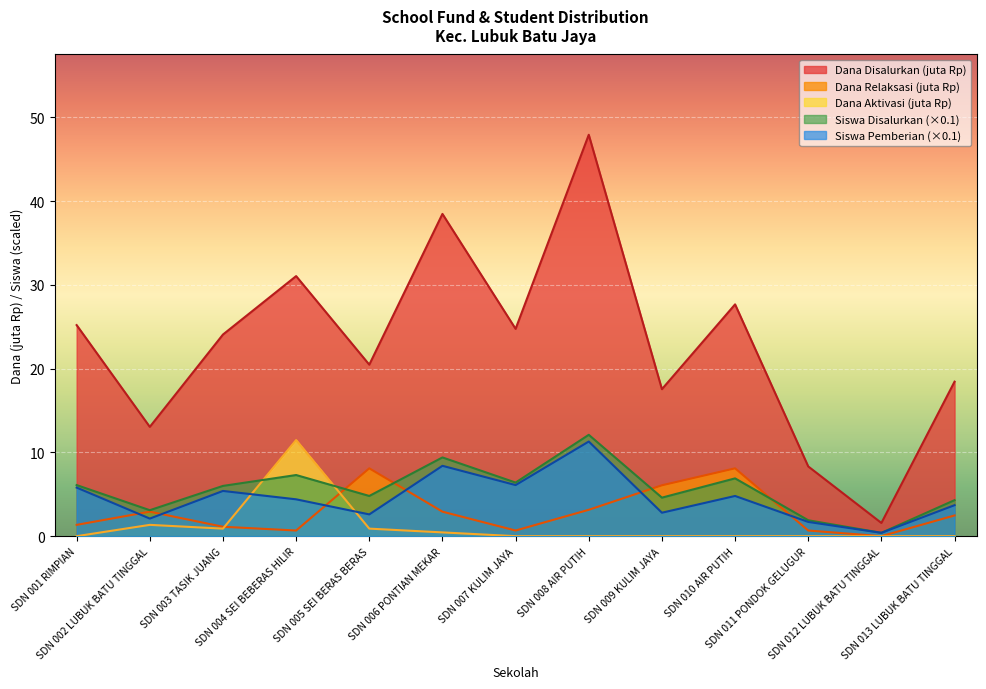

Which series has the largest total across all categories?

Dana Disalurkan (juta Rp)